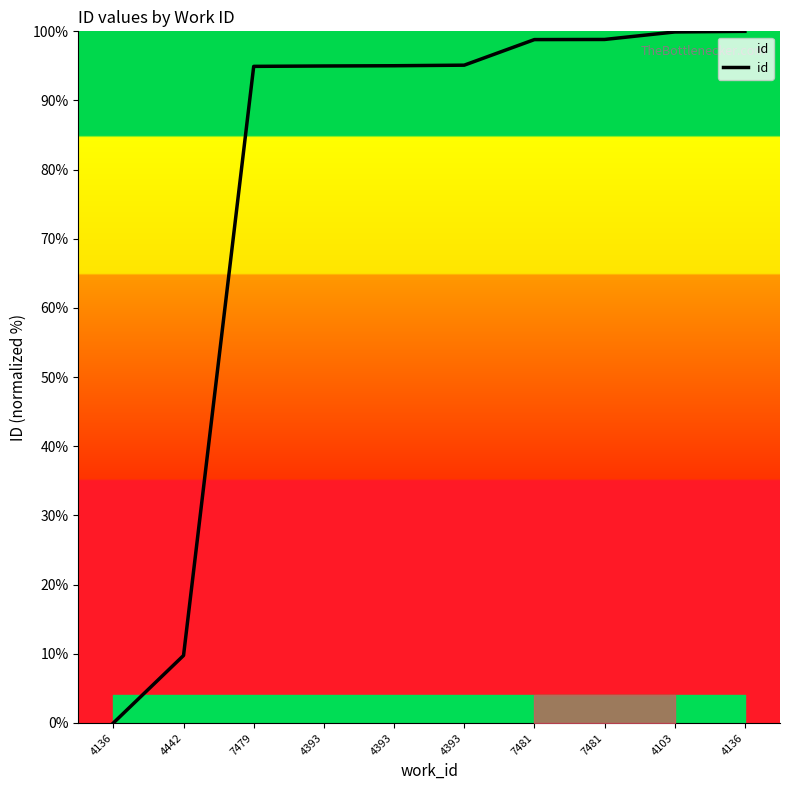

What is the average value?

78.7